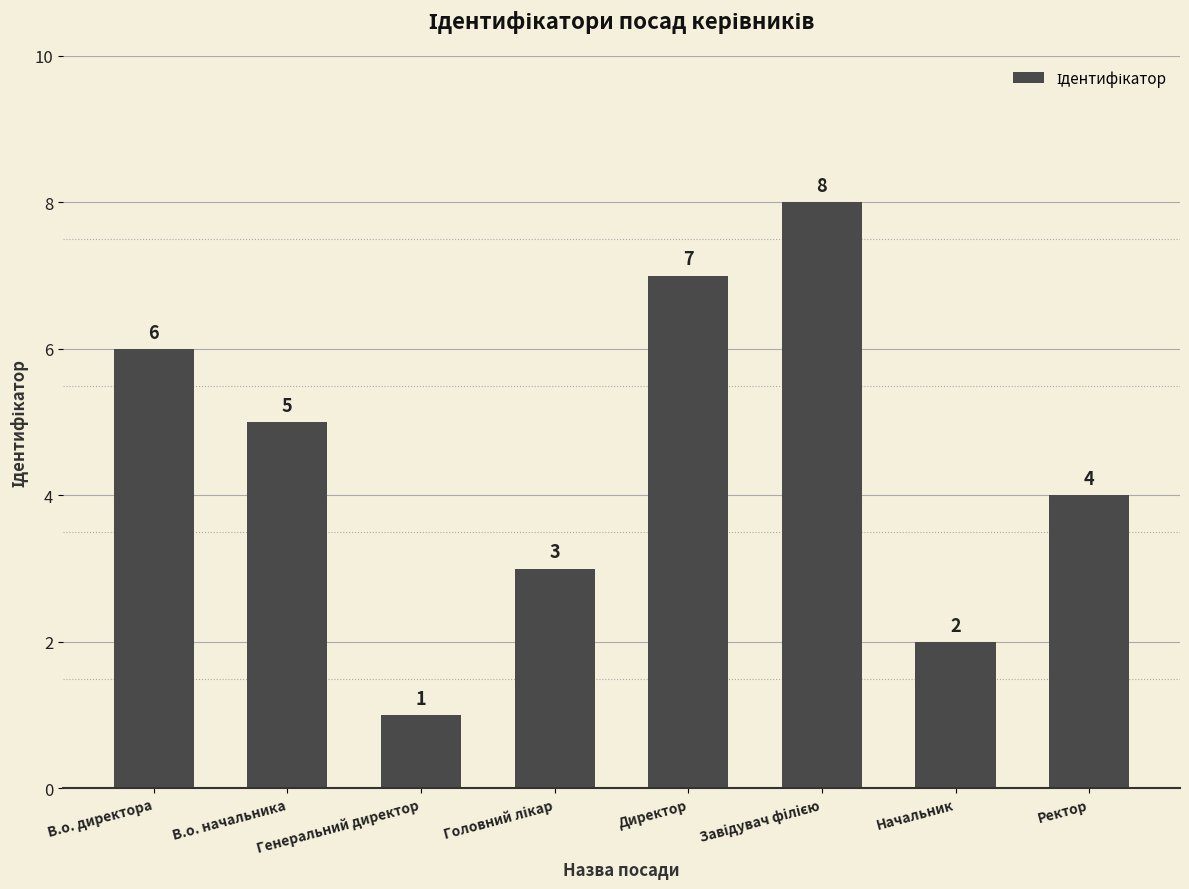

Is it true that the value at В.о. начальника is 2?

False